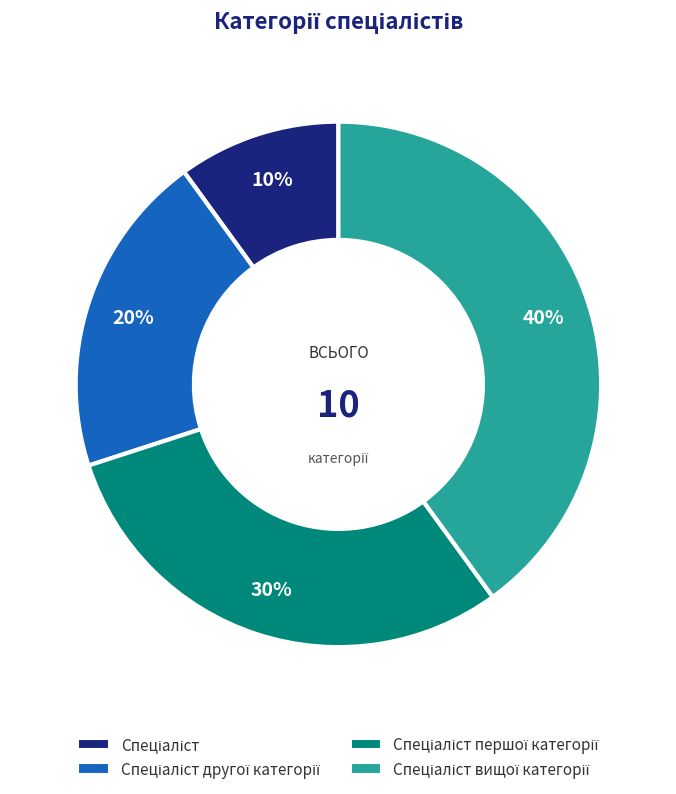

Count the number of slices in the pie.

4